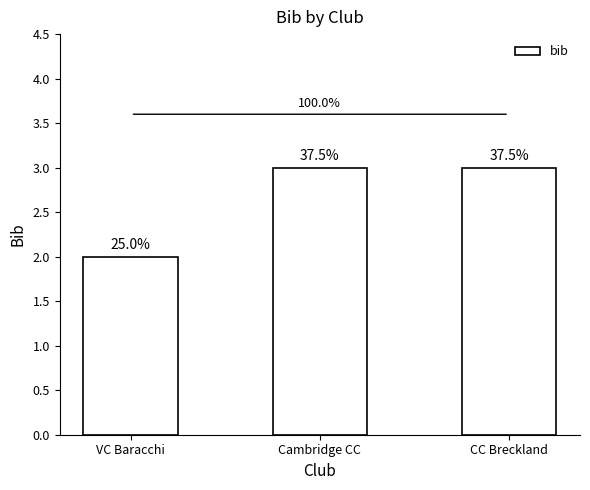

What is the sum of all values?

8